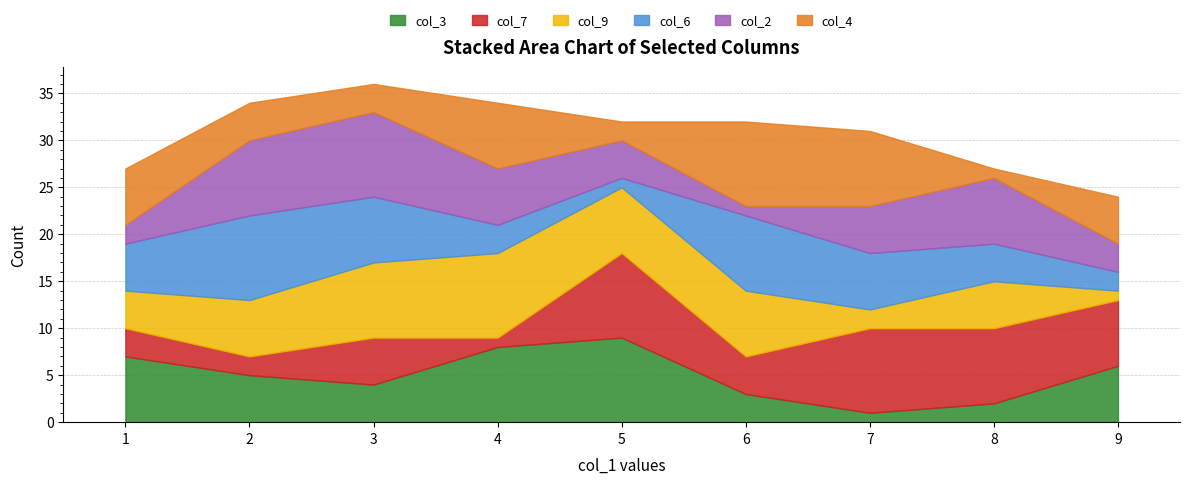

Which category has the lowest value across all series?

7